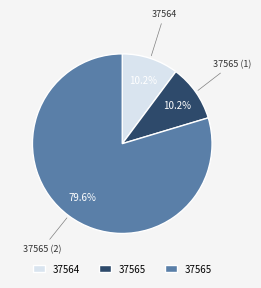

How many segments does this pie chart have?

3